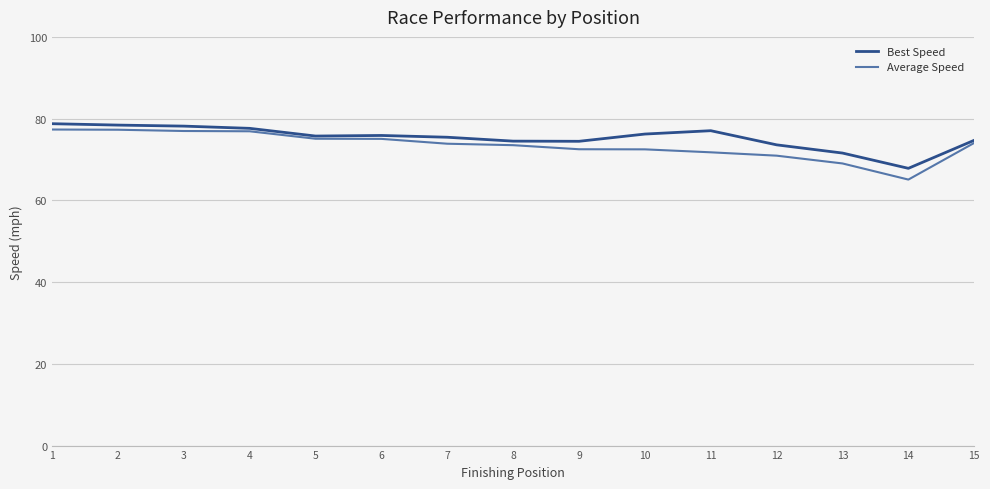

Which series changed the most between 3 and 12?

Average Speed